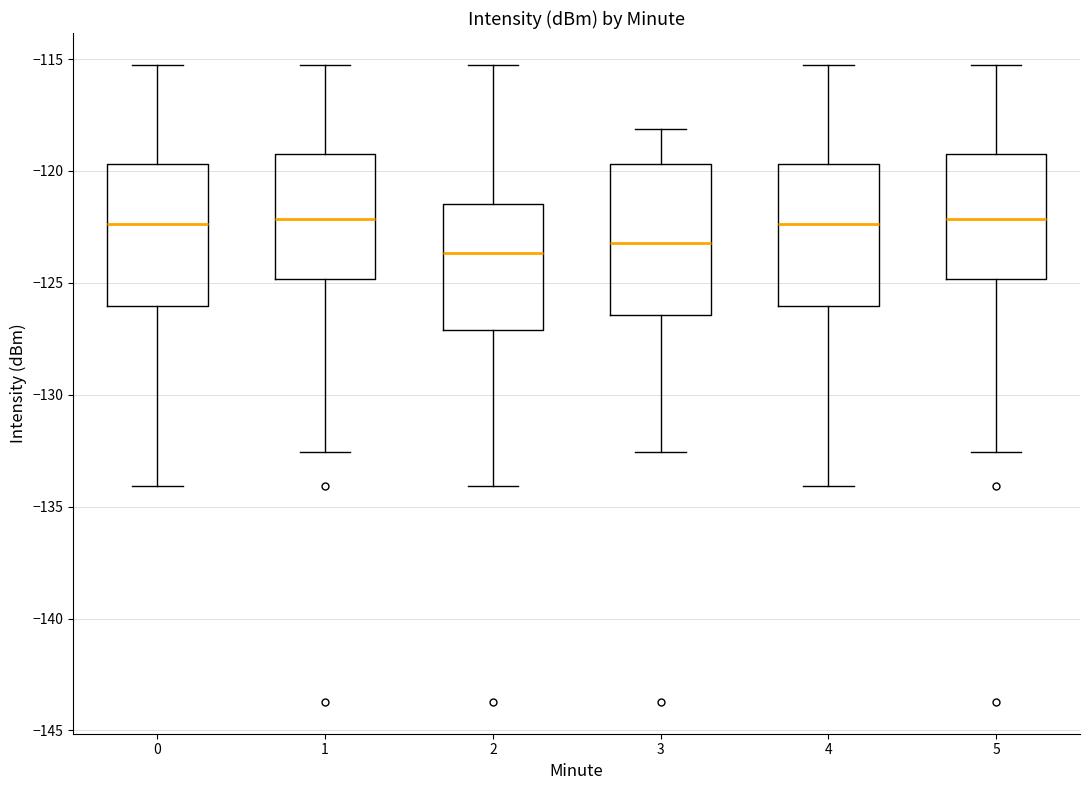

Reading left to right, transcribe this box plot: for each box, give where its median line is, the range the box spans, and where its two whiskers end, as read against the y-axis. The values are not printed on the chart, so give them approximately, as read against the axis.

0: median -122.5, box -126.0 to -119.5, whiskers -134.0 to -115.5
1: median -122.0, box -125.0 to -119.0, whiskers -132.5 to -115.5
2: median -123.5, box -127.0 to -121.5, whiskers -134.0 to -115.5
3: median -123.0, box -126.5 to -119.5, whiskers -132.5 to -118.0
4: median -122.5, box -126.0 to -119.5, whiskers -134.0 to -115.5
5: median -122.0, box -125.0 to -119.0, whiskers -132.5 to -115.5